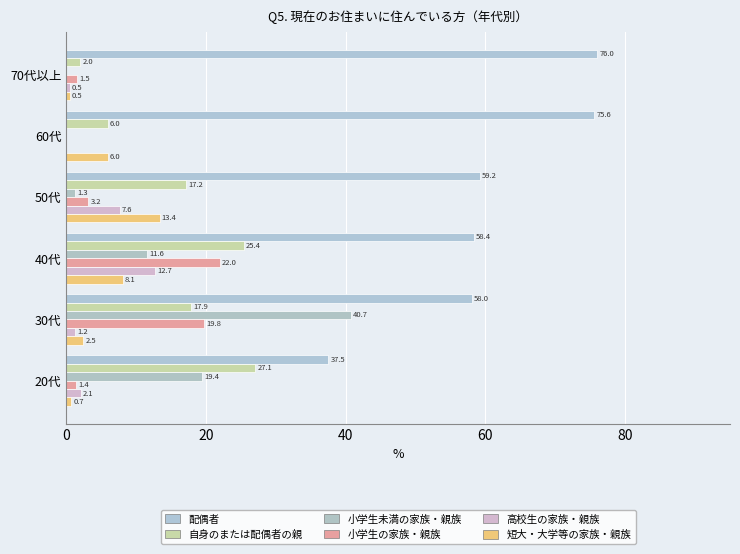

At how many categories does at least one series exceed 56?

5